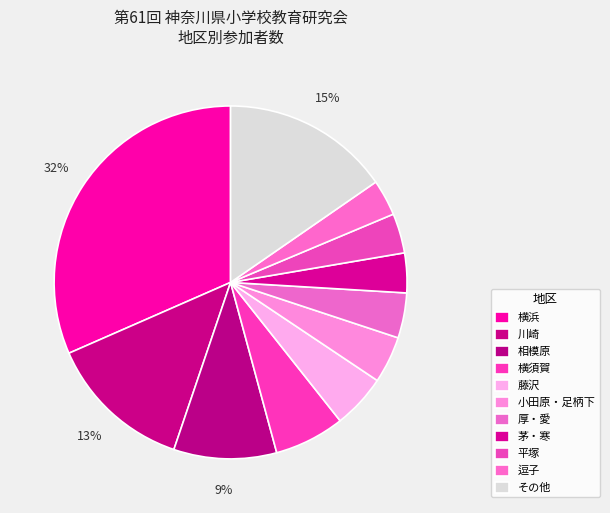

How many slices are in this pie chart?

11